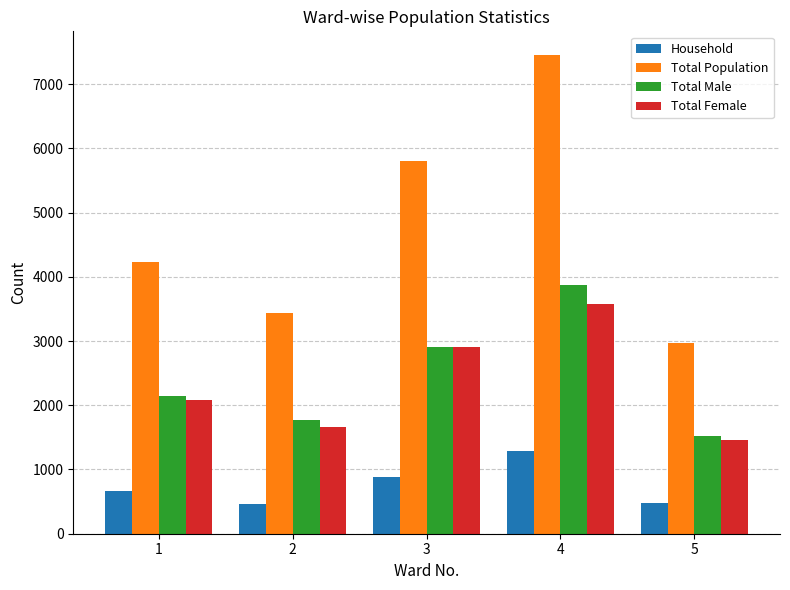

Does the chart contain stacked bars?

No